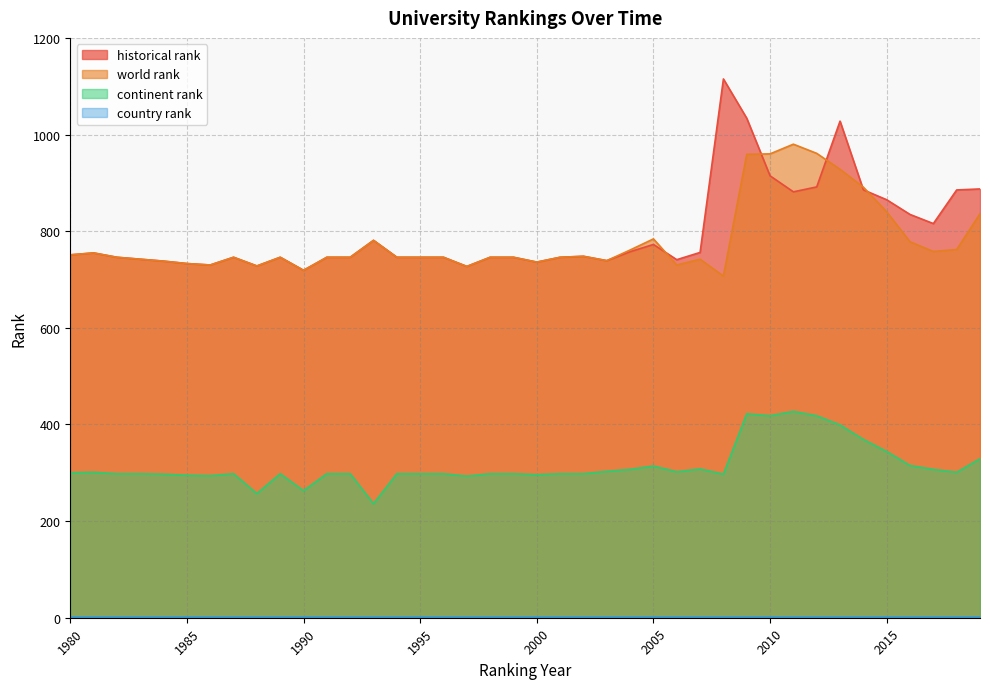

At which category is the sum across all series the highest?

2009